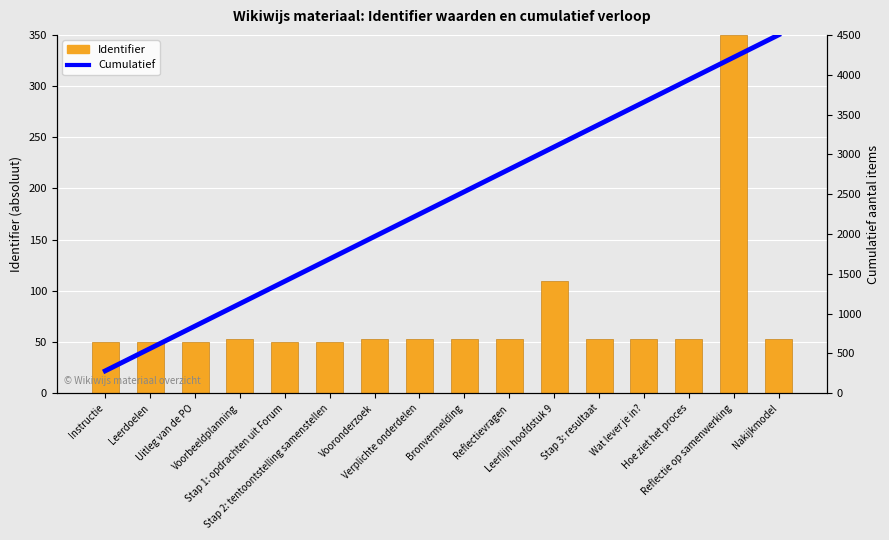

The Cumulatief series shows 3656.2 at Wat lever je in?. True or false?

True